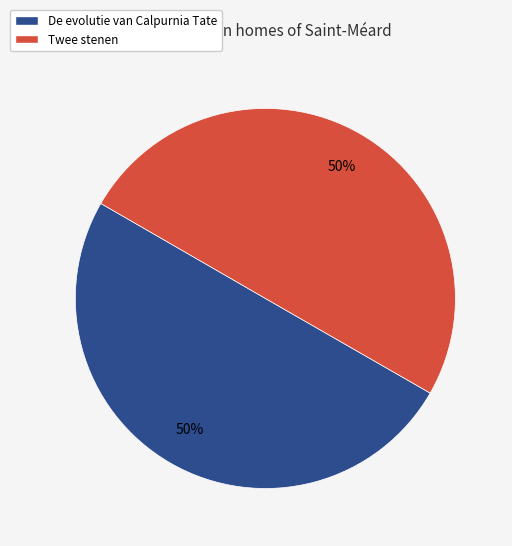

To the nearest percent, what is the average slice percentage?

50%